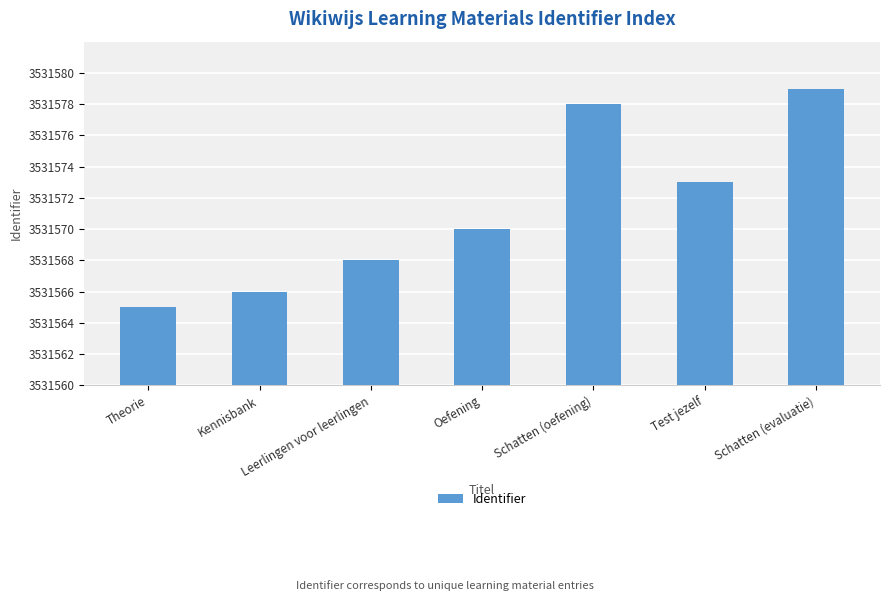

How many data points does each series have?

7